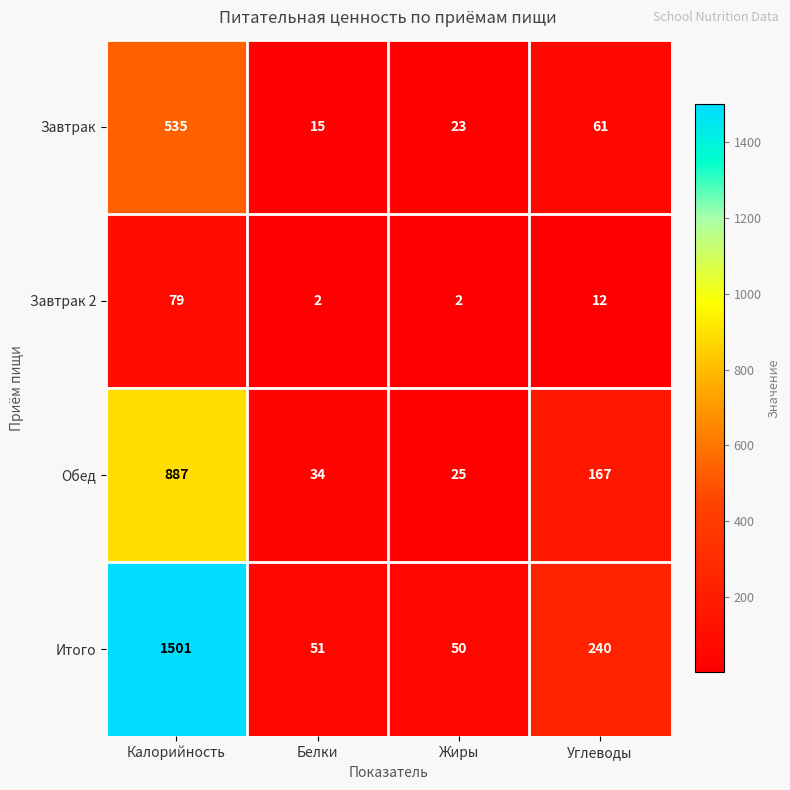

What is the difference between the Обед values at Калорийность and Жиры?

862